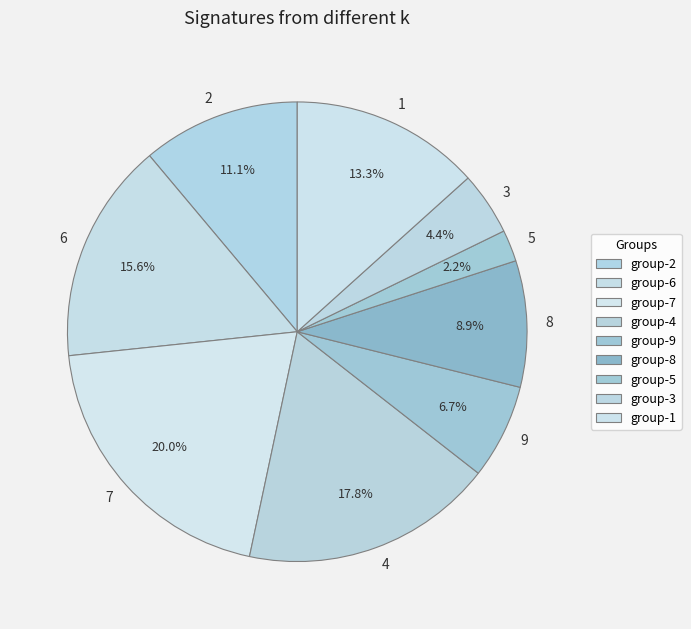

Is 3 the majority of the pie?

No